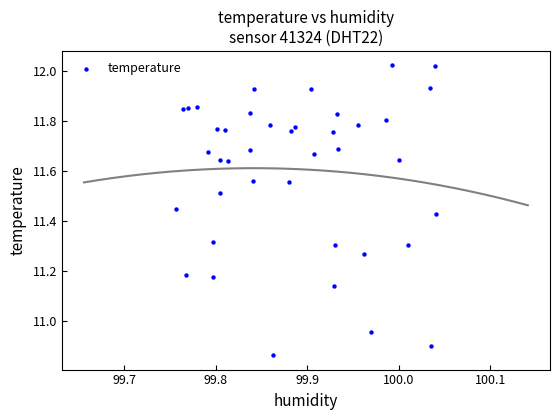

What is the range of X values (max minus min)?

0.3